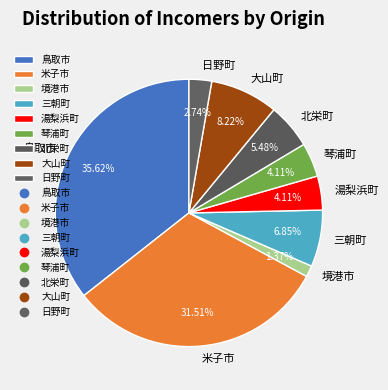

To the nearest percent, what is the average slice percentage?

11%